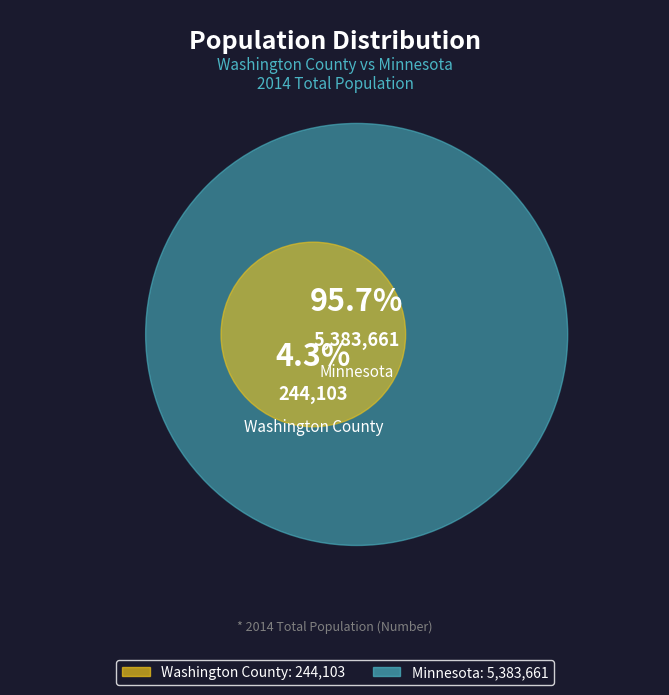

Combined, do Washington County and Minnesota account for over 50%?

Yes